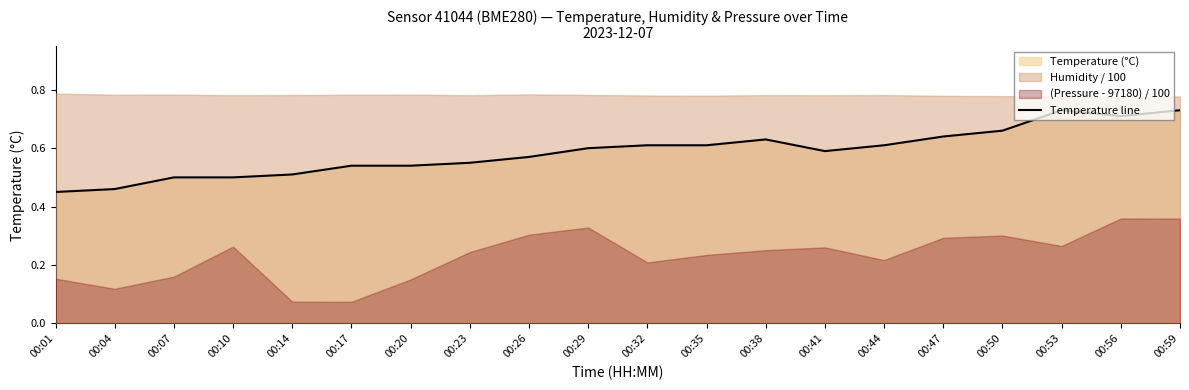

Is it true that the value at 00:53 is 0.7?

True